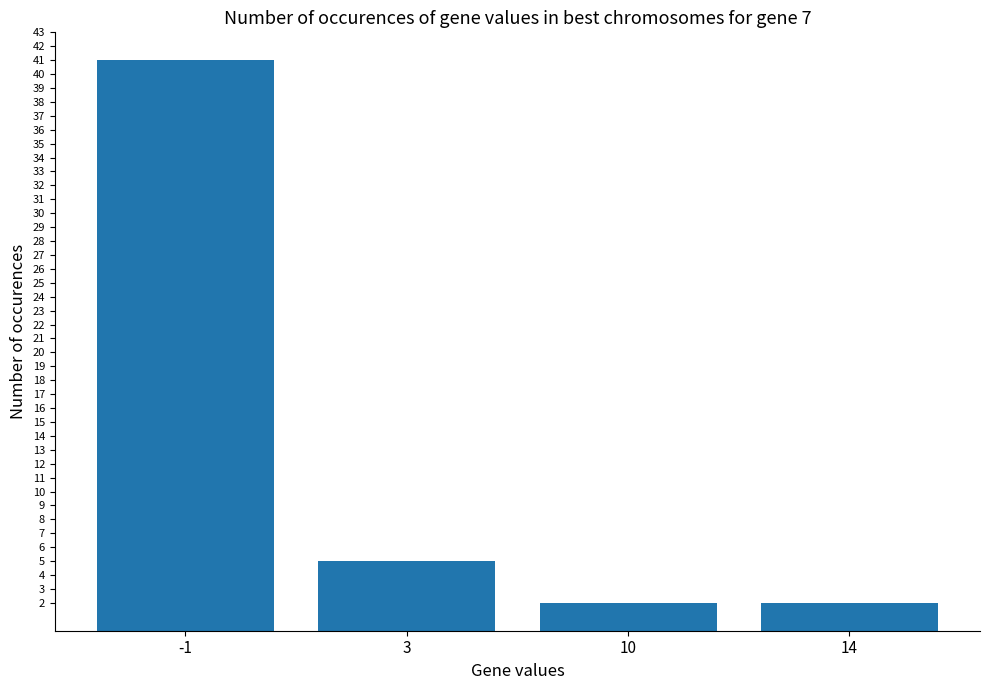

What is the difference between the values at 10 and -1?

39